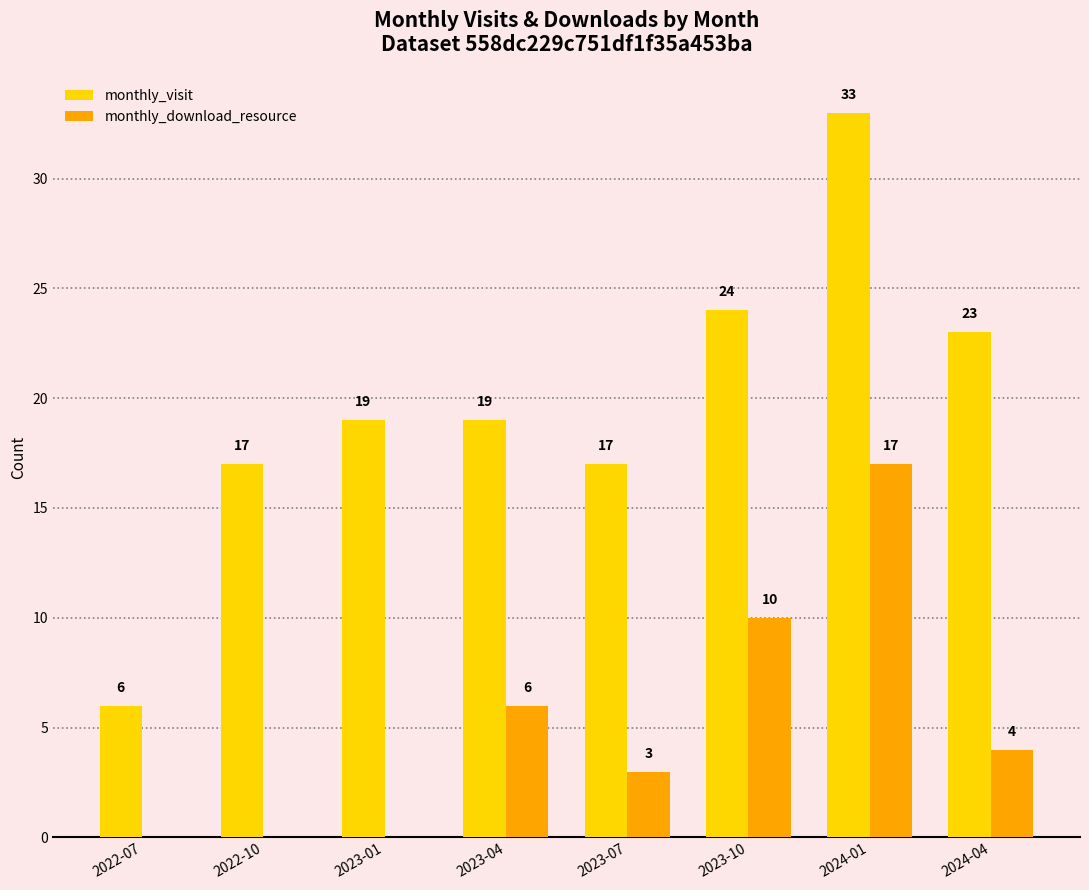

How many data points does each series have?

8